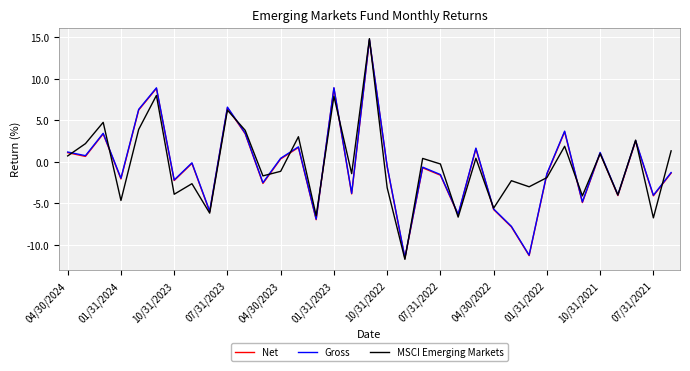

What is the maximum value shown in the chart?

14.8